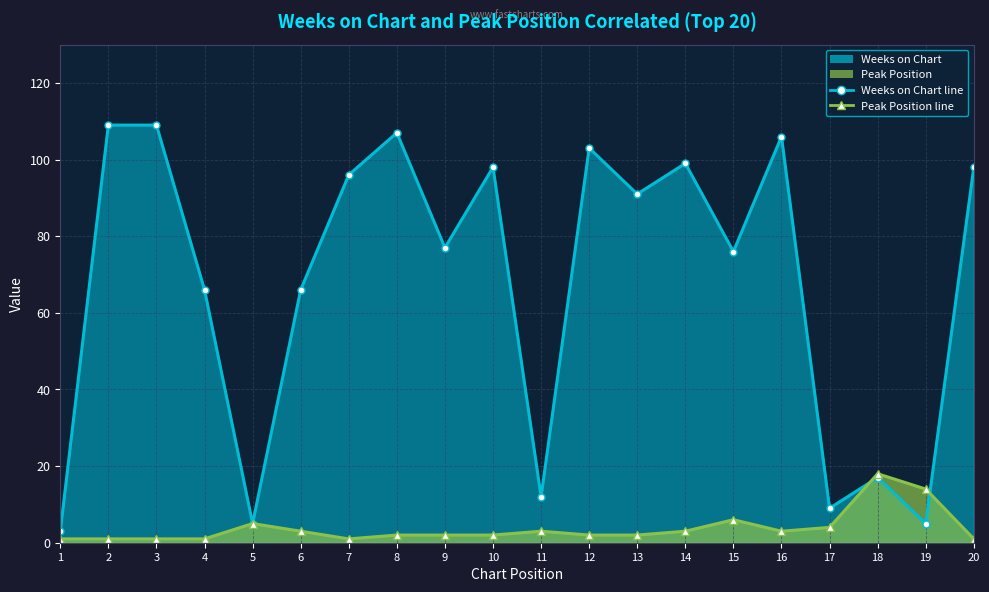

What is the sum of the Peak Position values at 14 and 9?

5